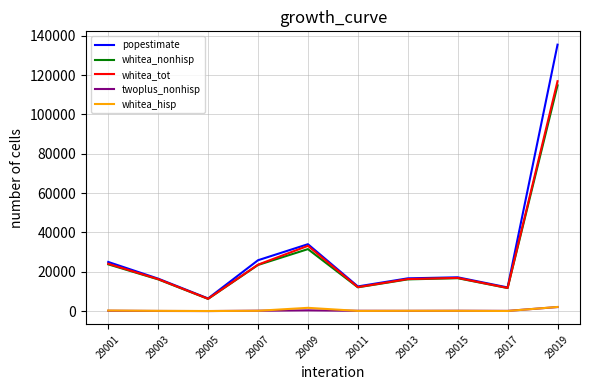

Count the number of categories in the chart.

10